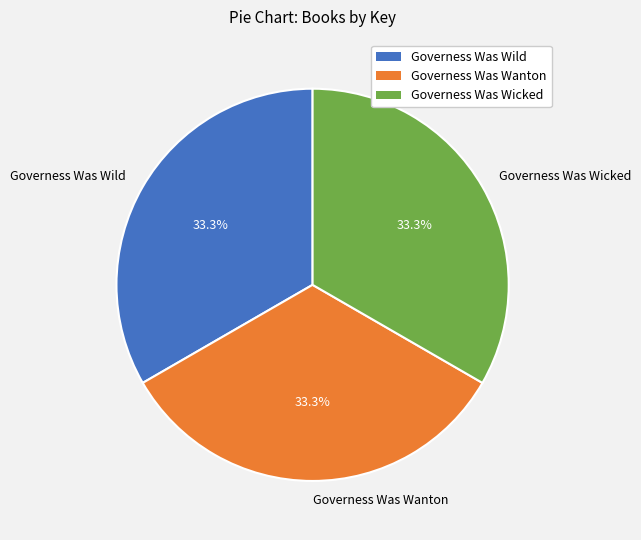

Is it true that Governess Was Wild is 26% of the pie?

False